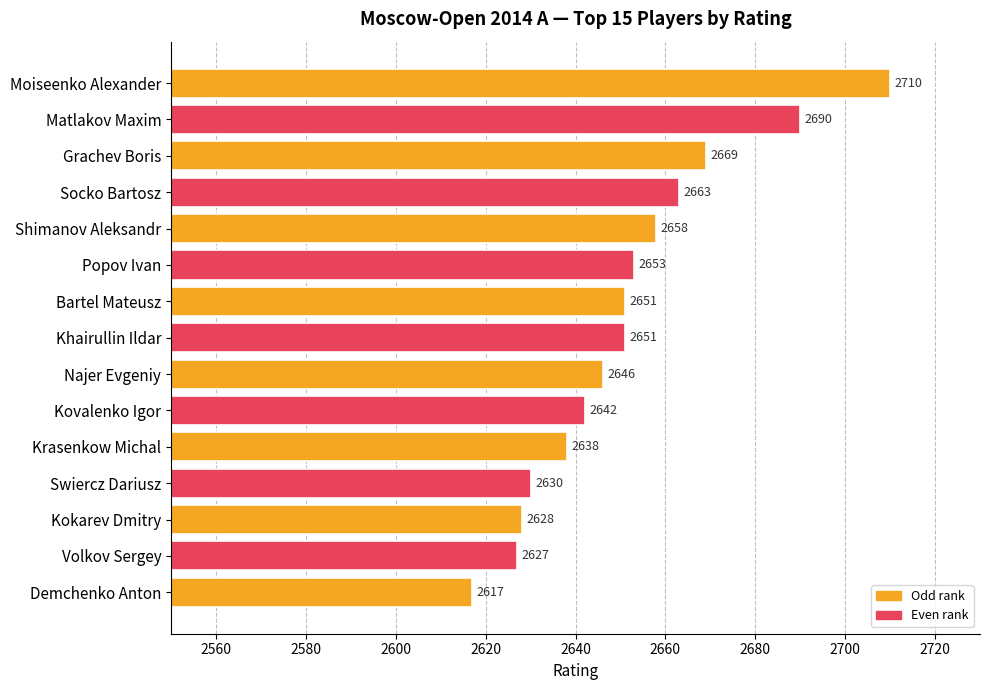

What is the change in value from Swiercz Dariusz to Demchenko Anton?

-13